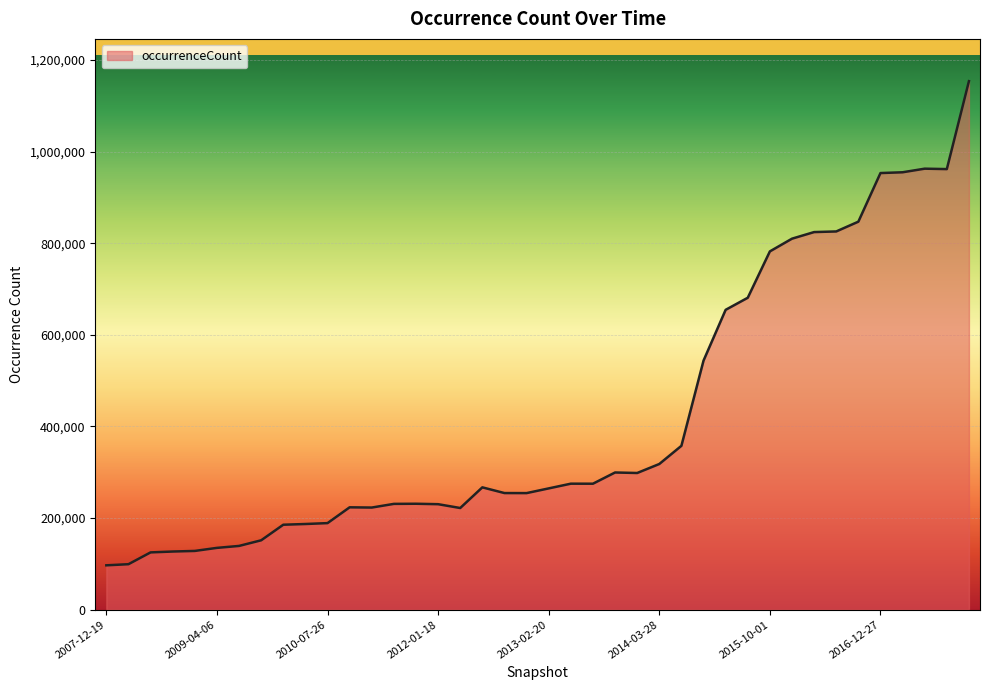

What is the smallest value displayed?

96865